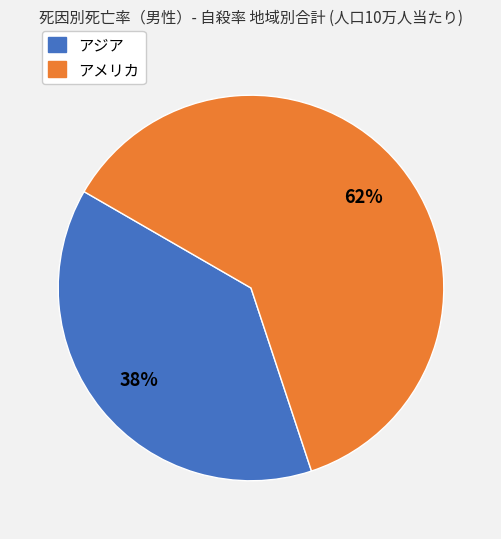

Is there any slice that represents more than half of the pie?

Yes